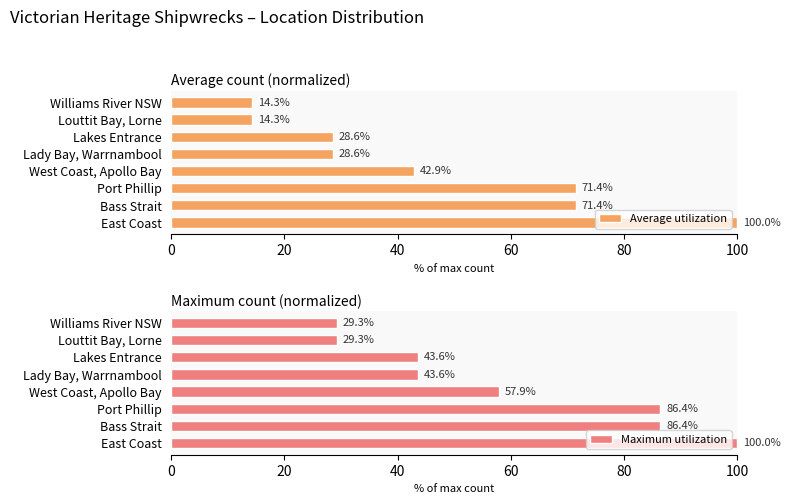

What is the difference between the maximum and second lowest values in the Maximum utilization series?

70.7